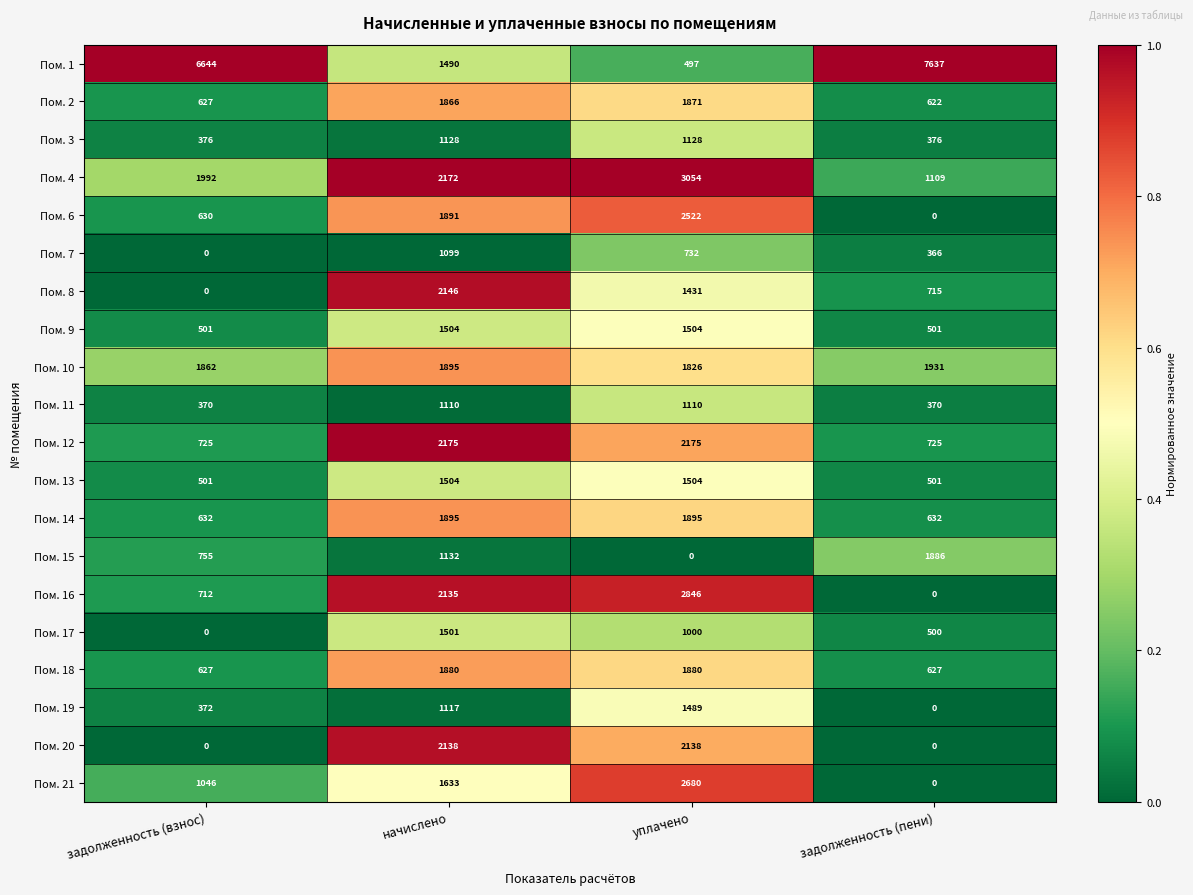

At which label does Пом. 8 reach its peak?

начислено